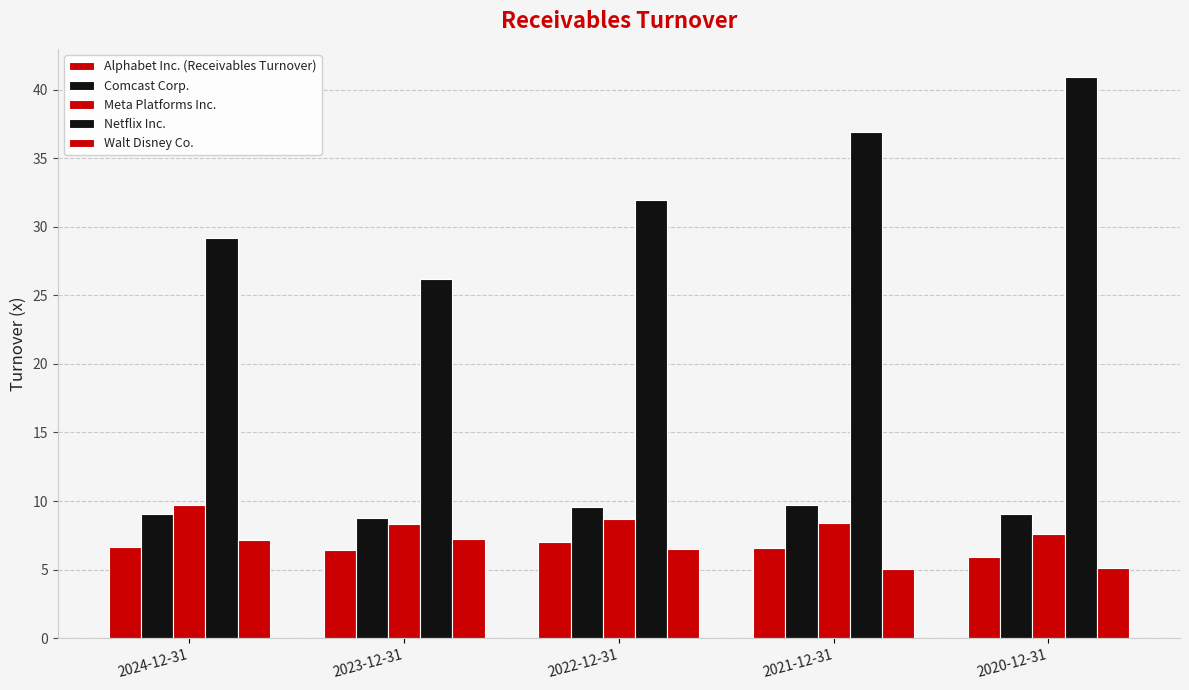

Which label corresponds to the smallest value in the chart?

2021-12-31